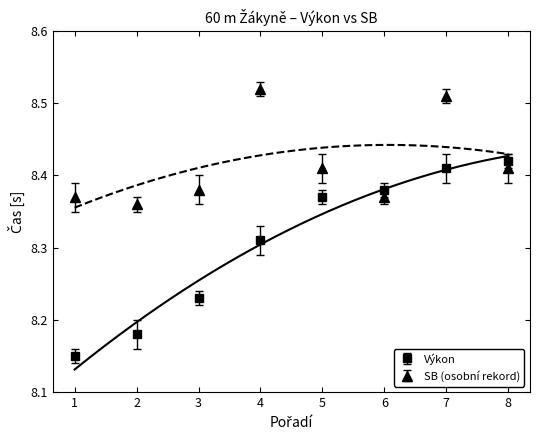

Does the chart have visible grid lines?

No